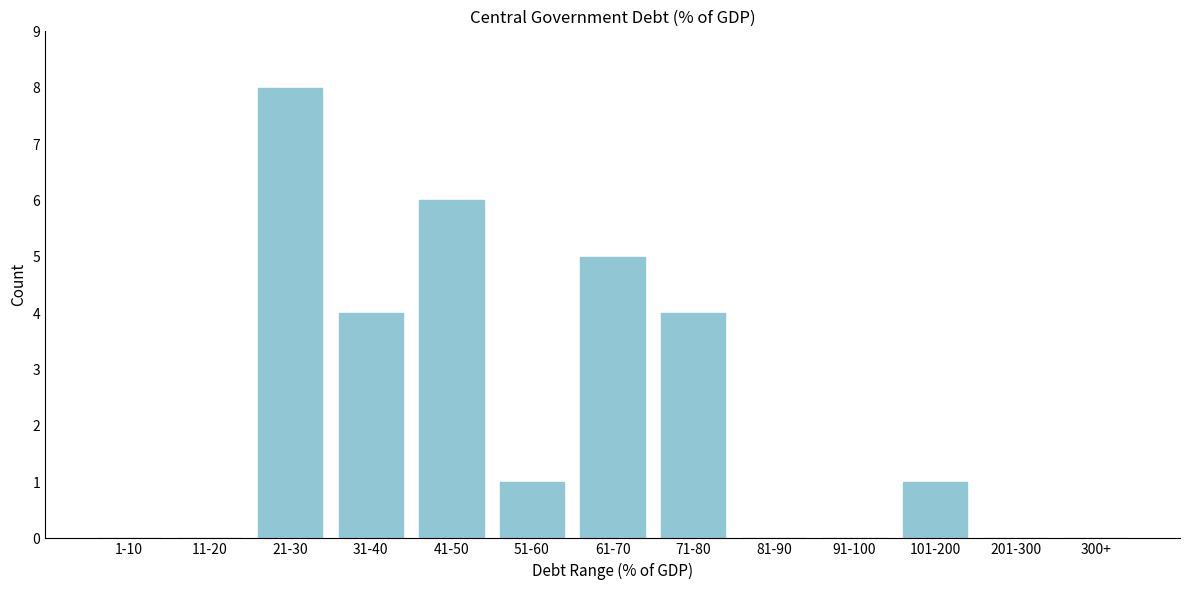

Reading left to right, transcribe all the data shown in this chart.

1-10=0	11-20=0	21-30=8	31-40=4	41-50=6	51-60=1	61-70=5	71-80=4	81-90=0	91-100=0	101-200=1	201-300=0	300+=0